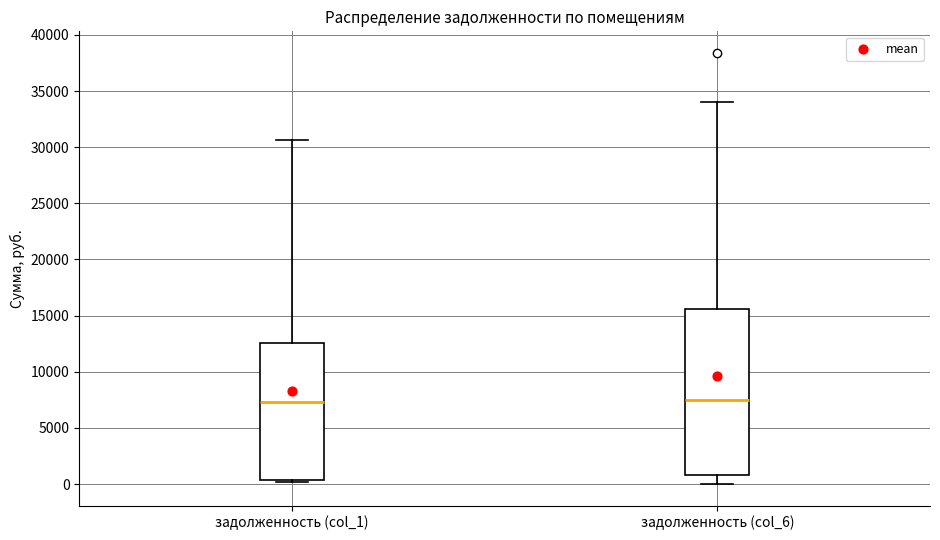

Reading left to right, read every box against the y-axis: the position of its median line, the range the box covers, and the ends of its whiskers. The values are not printed on the chart, so give them approximately, as read against the axis.

задолженность (col_1): median 7500, box 500 to 12500, whiskers 0 to 30500
задолженность (col_6): median 7500, box 1000 to 15500, whiskers 0 to 34000